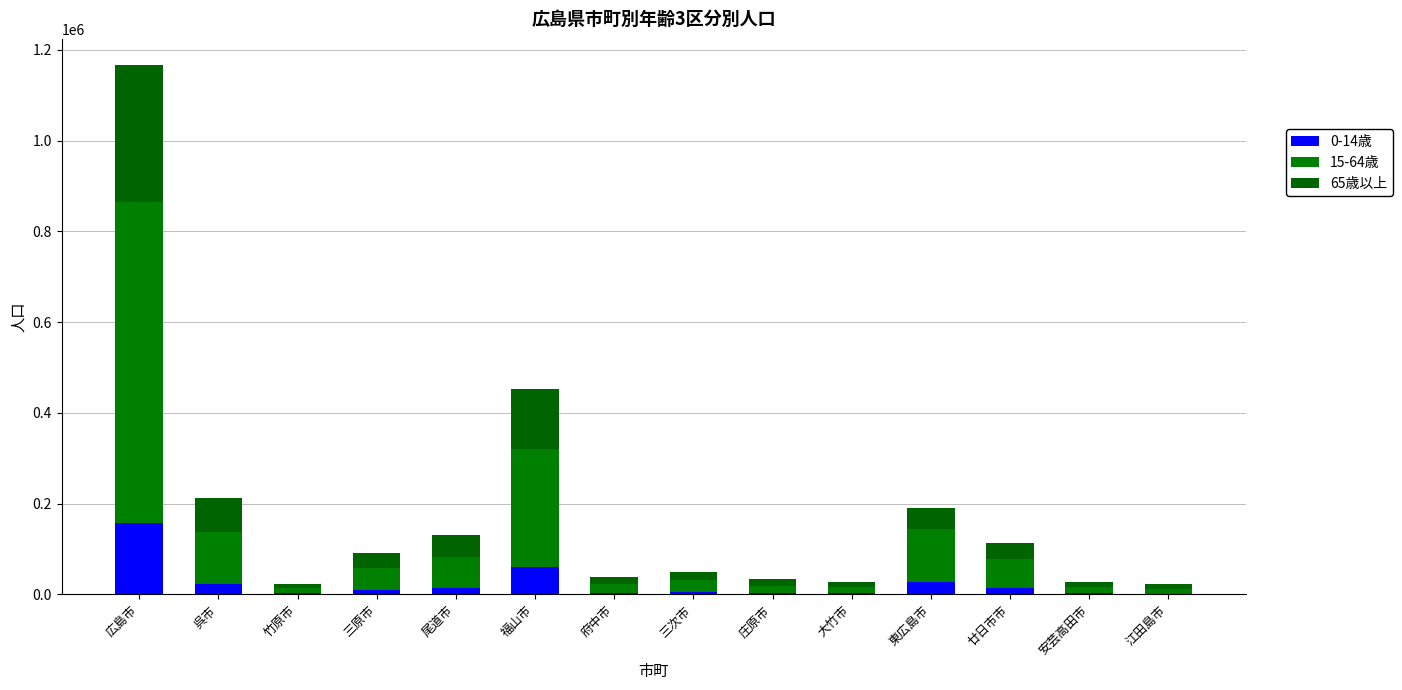

At which label does 65歳以上 first exceed 32182?

広島市